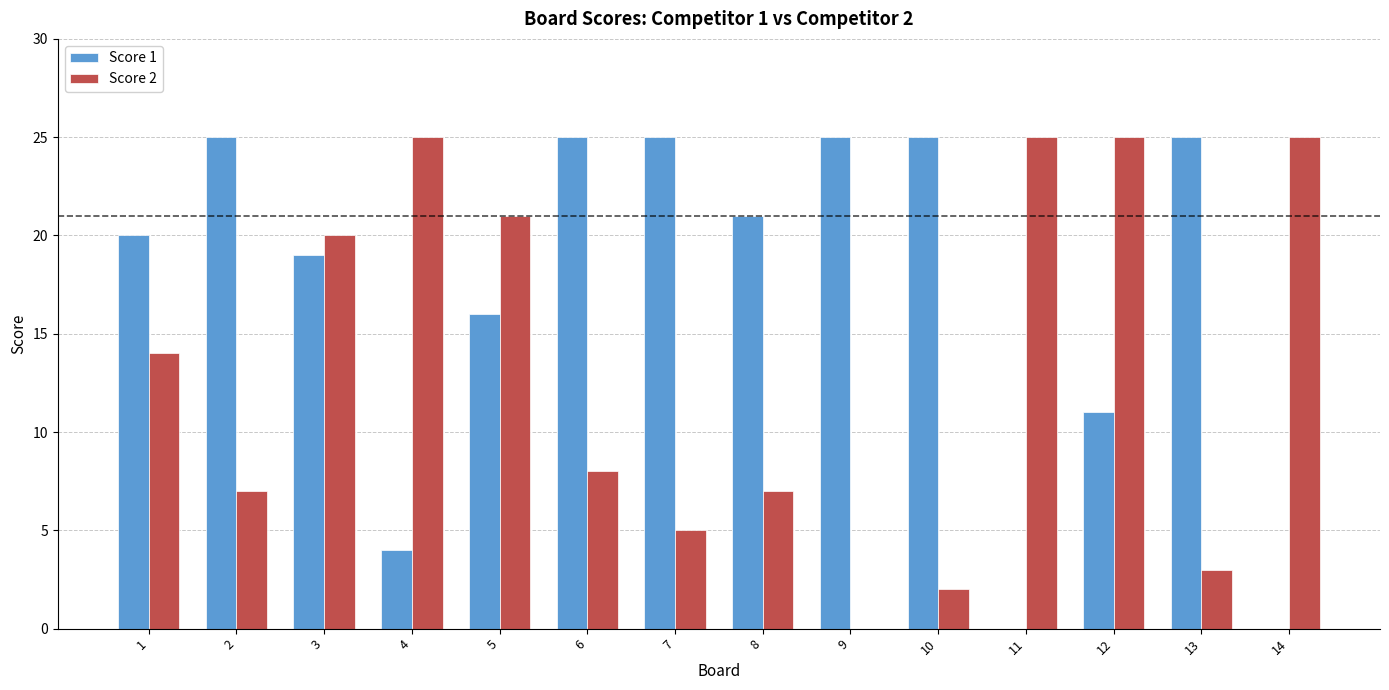

What is the maximum value shown in the chart?

25